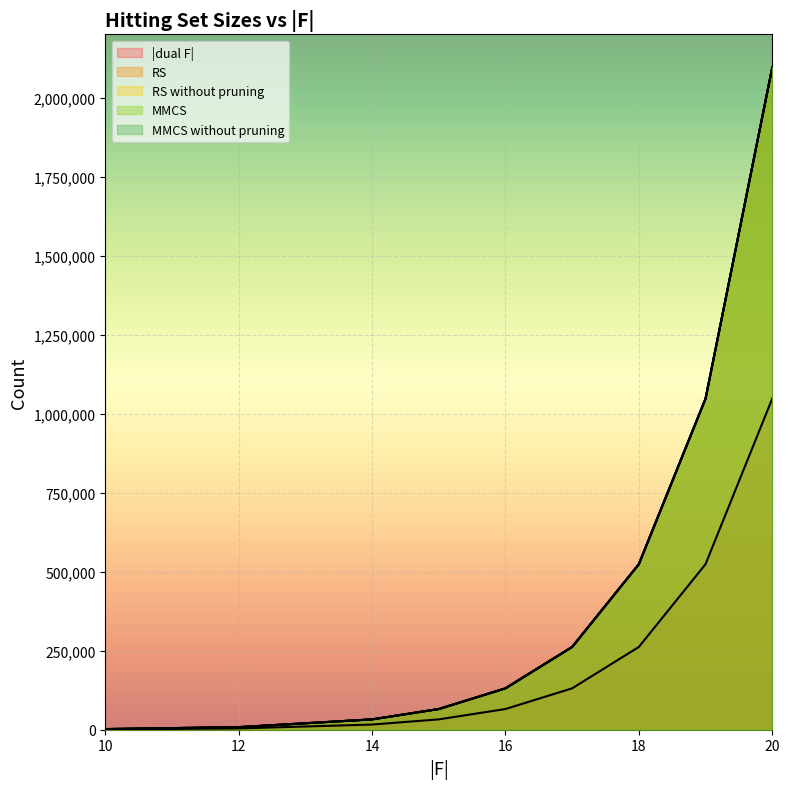

True or false: RS without pruning and RS intersect in this chart.

False